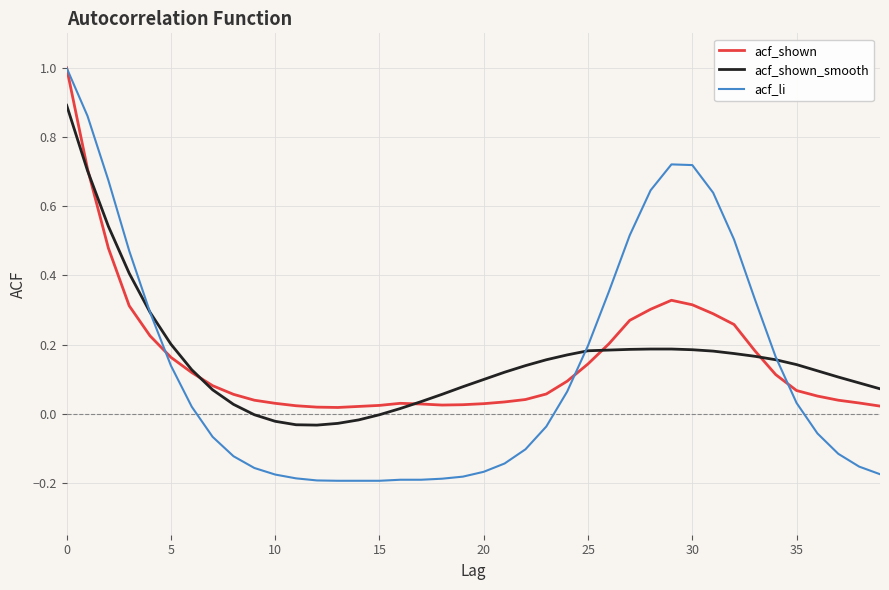

What is the highest value of the acf_li series?

1.0